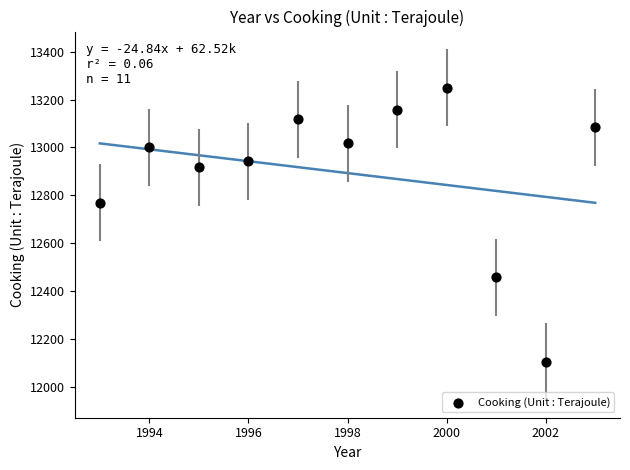

What Y value in the scatter plot is closest to 12677?

12770